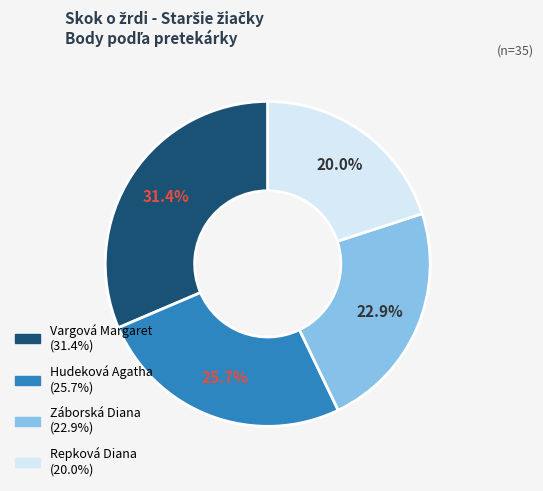

Count the number of slices in the pie.

4